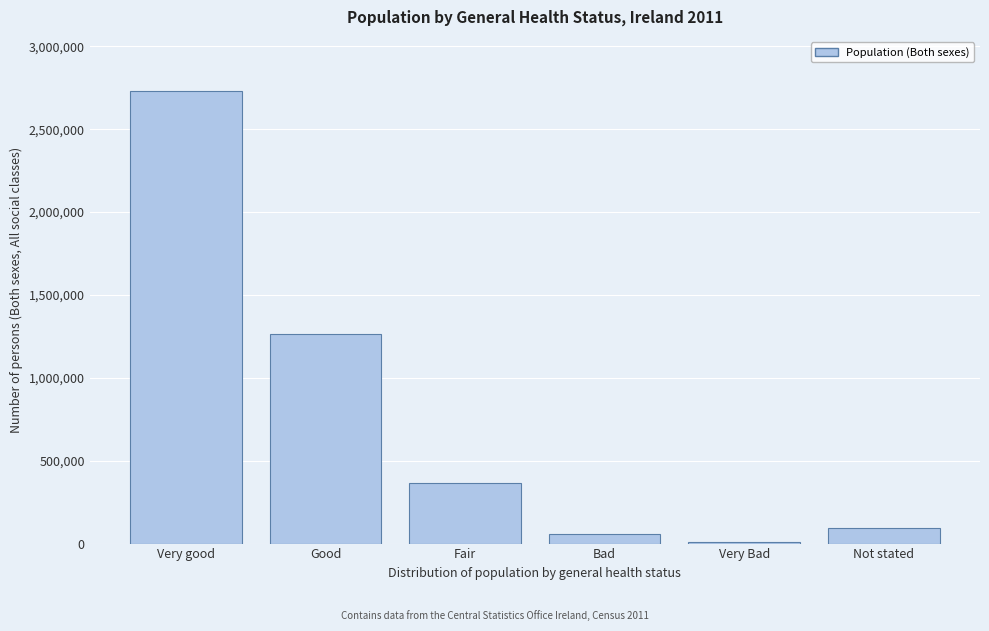

Reading left to right, what are all the values shown in this chart?

2729752	1265872	365048	56867	12339	95403